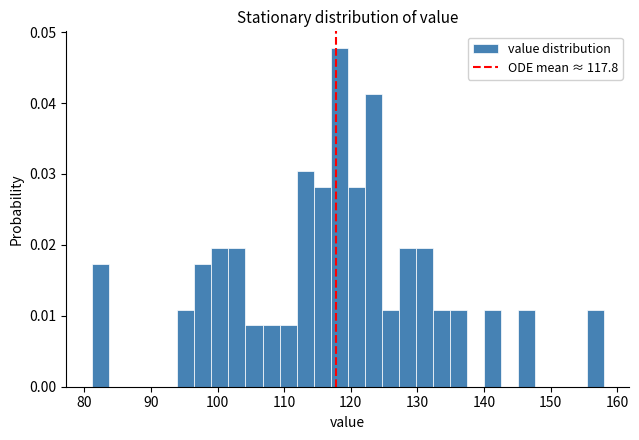

Around what value on the x-axis is the tallest bar? Give the approximate position of its centre, as read against the axis.

118